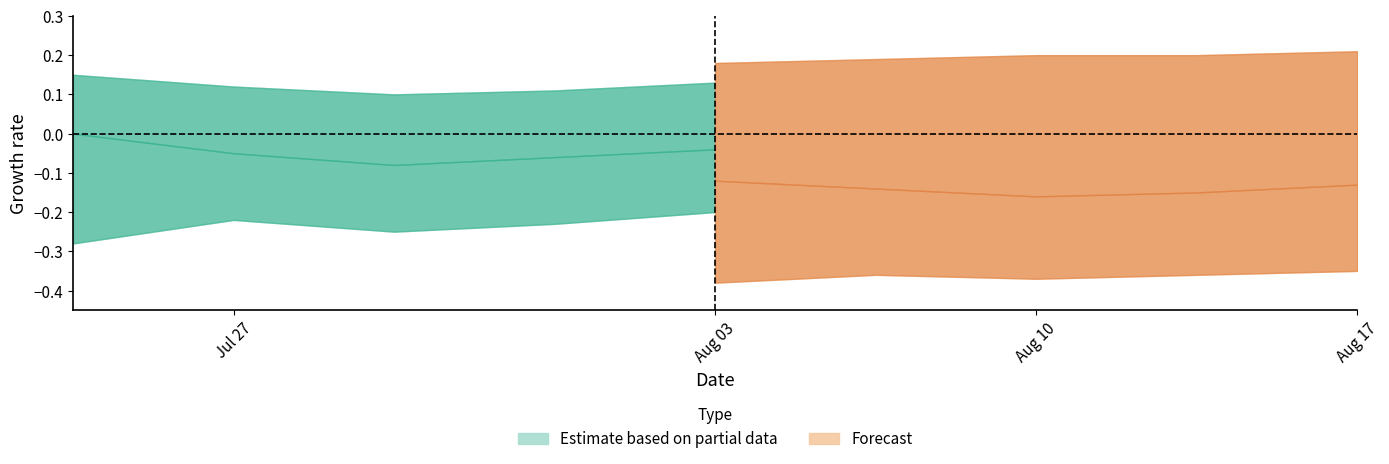

Rank the series by their maximum value, from lowest to highest.

Forecast (lower), Estimate based on partial data (lower), Forecast (center), Estimate based on partial data (center), Estimate based on partial data (upper), Forecast (upper)